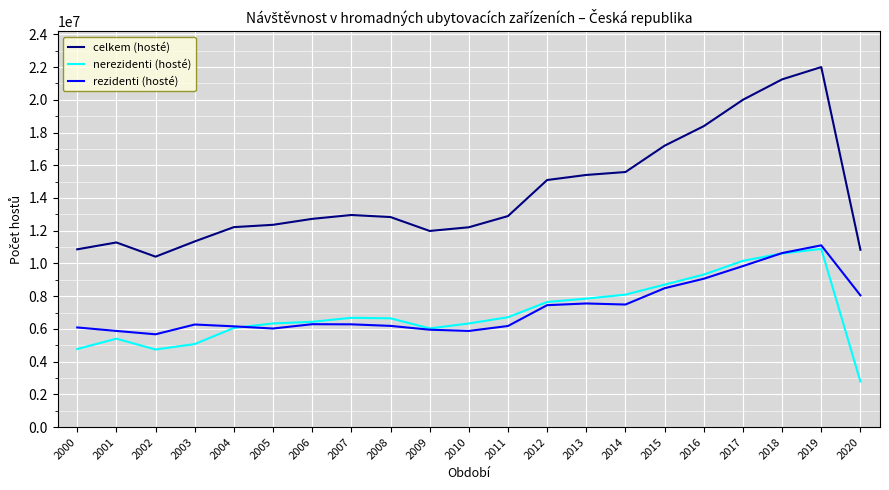

What is the approximate value of nerezidenti (hosté) at 2005, to the nearest 10?

6336130